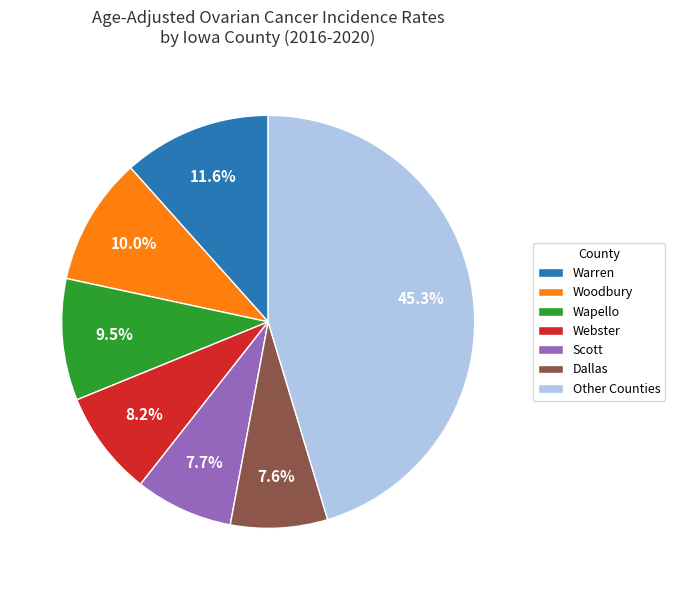

Between Warren and Scott, which is larger?

Warren